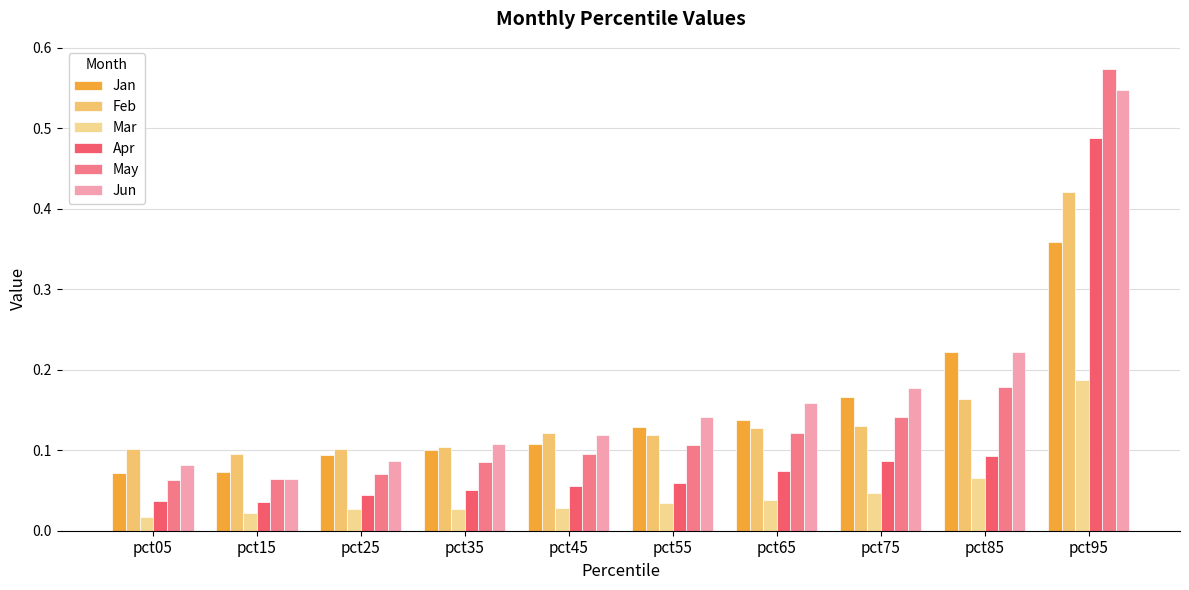

How many bars are there in total?

60